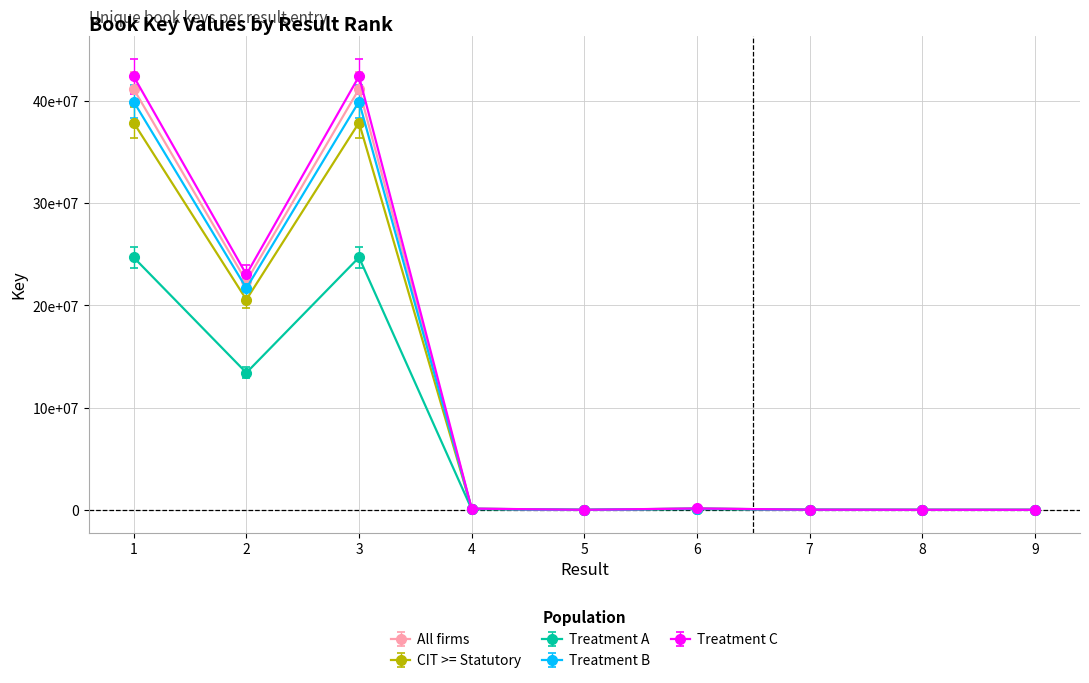

What are all the series names shown in the legend?

All firms, CIT >= Statutory, Treatment A, Treatment B, Treatment C